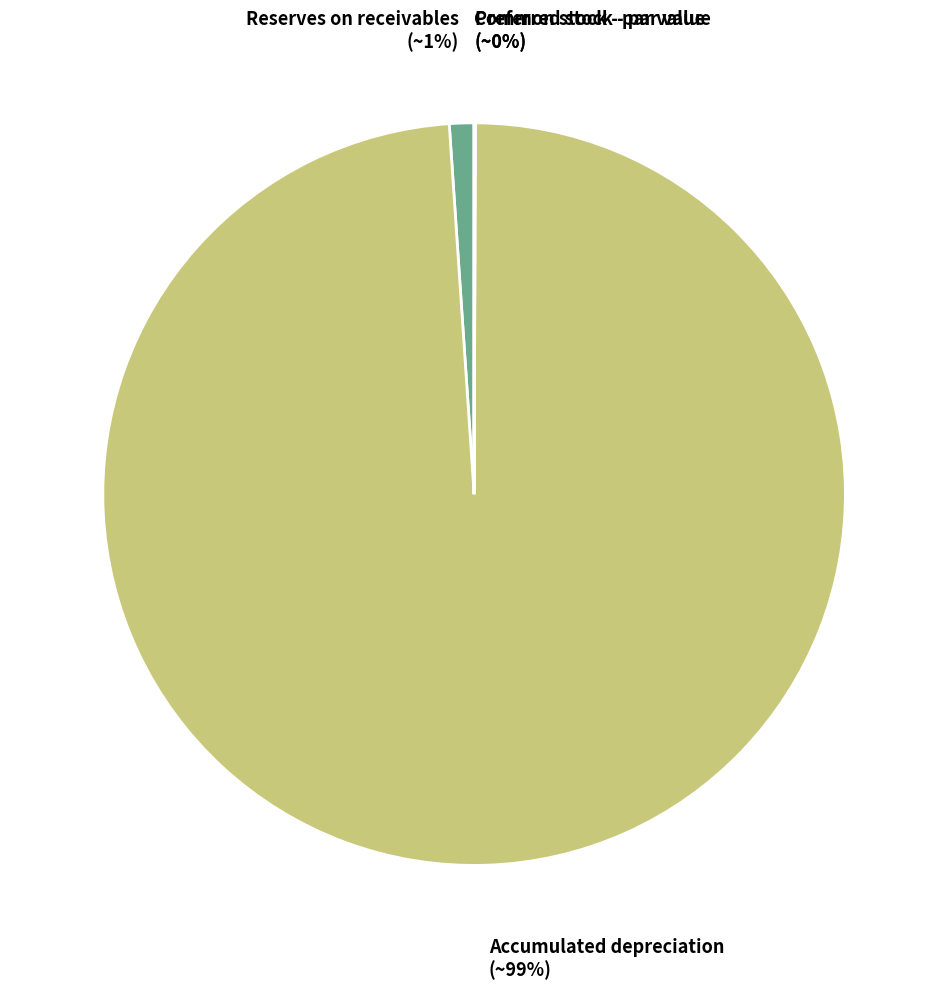

To the nearest percent, what is the average slice percentage?

25%